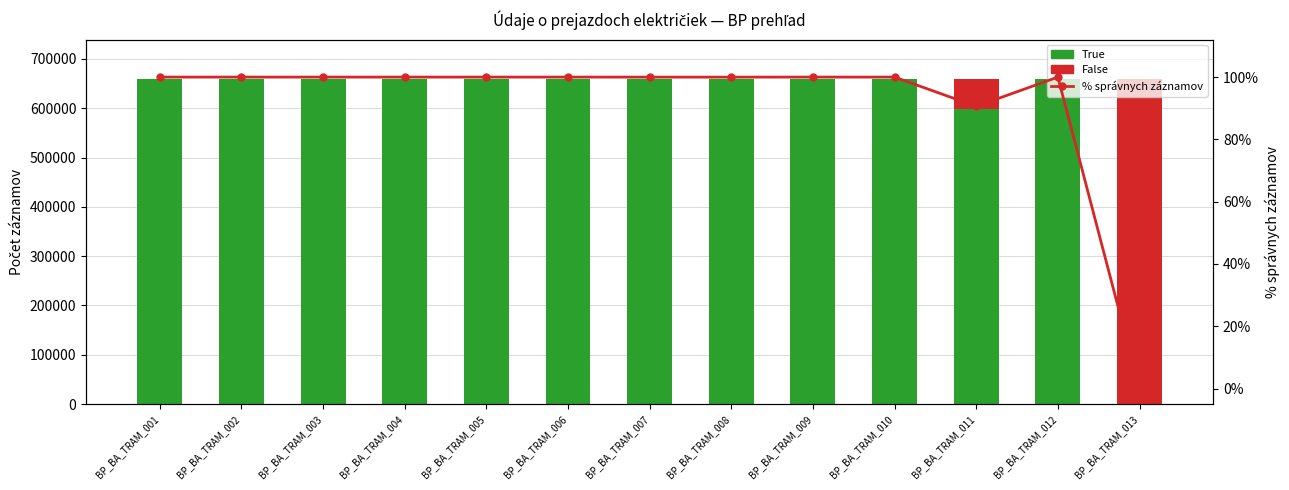

Reading left to right, list all the values displayed in this chart.

True: BP_BA_TRAM_001=659909.0	BP_BA_TRAM_002=659909.0	BP_BA_TRAM_003=659909.0	BP_BA_TRAM_004=659909.0	BP_BA_TRAM_005=659909.0	BP_BA_TRAM_006=659909.0	BP_BA_TRAM_007=659806.0	BP_BA_TRAM_008=659806.0	BP_BA_TRAM_009=659909.0	BP_BA_TRAM_010=659909.0	BP_BA_TRAM_011=597846.0	BP_BA_TRAM_012=659909.0	BP_BA_TRAM_013=0.0
False: BP_BA_TRAM_001=0.0	BP_BA_TRAM_002=0.0	BP_BA_TRAM_003=0.0	BP_BA_TRAM_004=0.0	BP_BA_TRAM_005=0.0	BP_BA_TRAM_006=0.0	BP_BA_TRAM_007=103.0	BP_BA_TRAM_008=103.0	BP_BA_TRAM_009=0.0	BP_BA_TRAM_010=0.0	BP_BA_TRAM_011=62063.0	BP_BA_TRAM_012=0.0	BP_BA_TRAM_013=659909.0
% správnych záznamov: BP_BA_TRAM_001=1.0	BP_BA_TRAM_002=1.0	BP_BA_TRAM_003=1.0	BP_BA_TRAM_004=1.0	BP_BA_TRAM_005=1.0	BP_BA_TRAM_006=1.0	BP_BA_TRAM_007=1.0	BP_BA_TRAM_008=1.0	BP_BA_TRAM_009=1.0	BP_BA_TRAM_010=1.0	BP_BA_TRAM_011=0.9	BP_BA_TRAM_012=1.0	BP_BA_TRAM_013=0.0